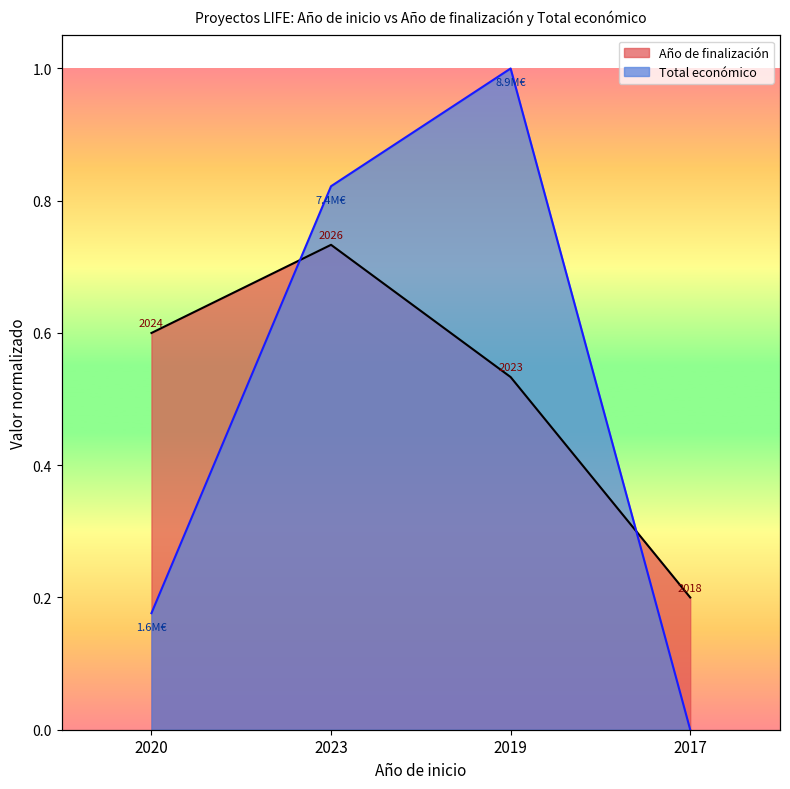

Where is the first local maximum for Año de finalización?

2023